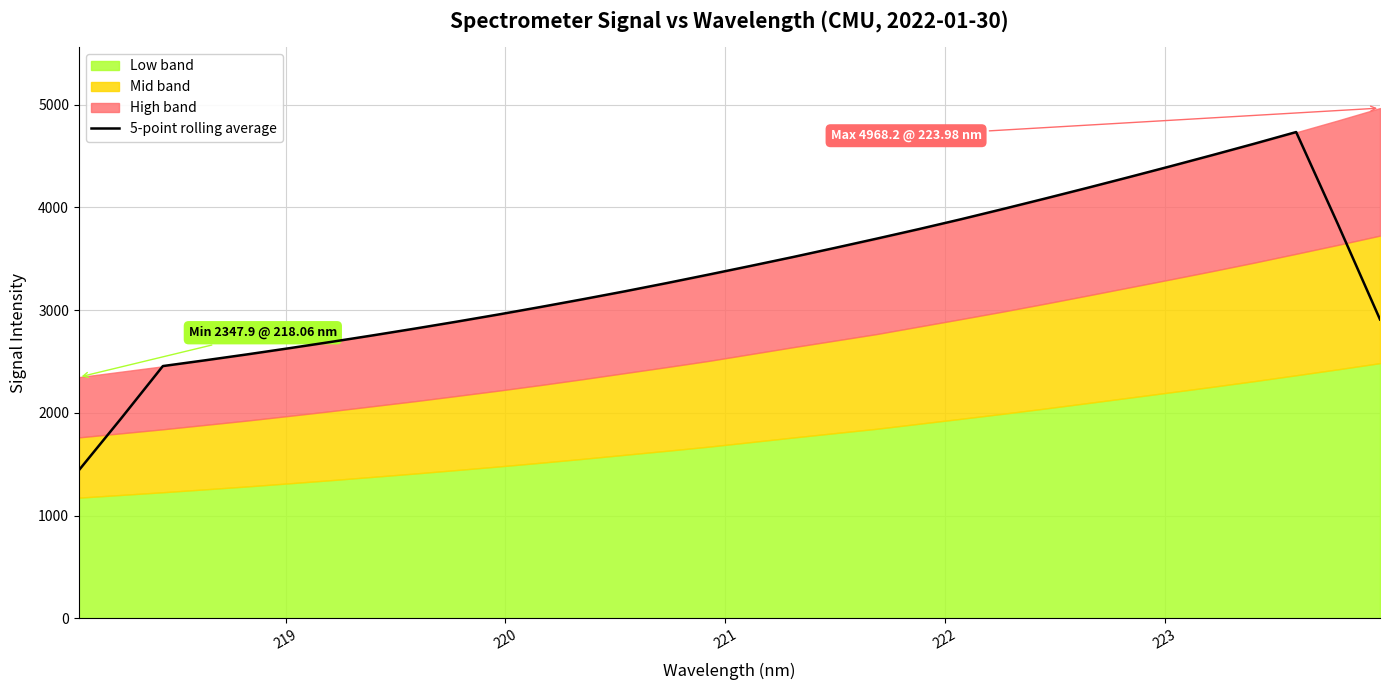

What is the minimum value for 5-point rolling average?

1440.4